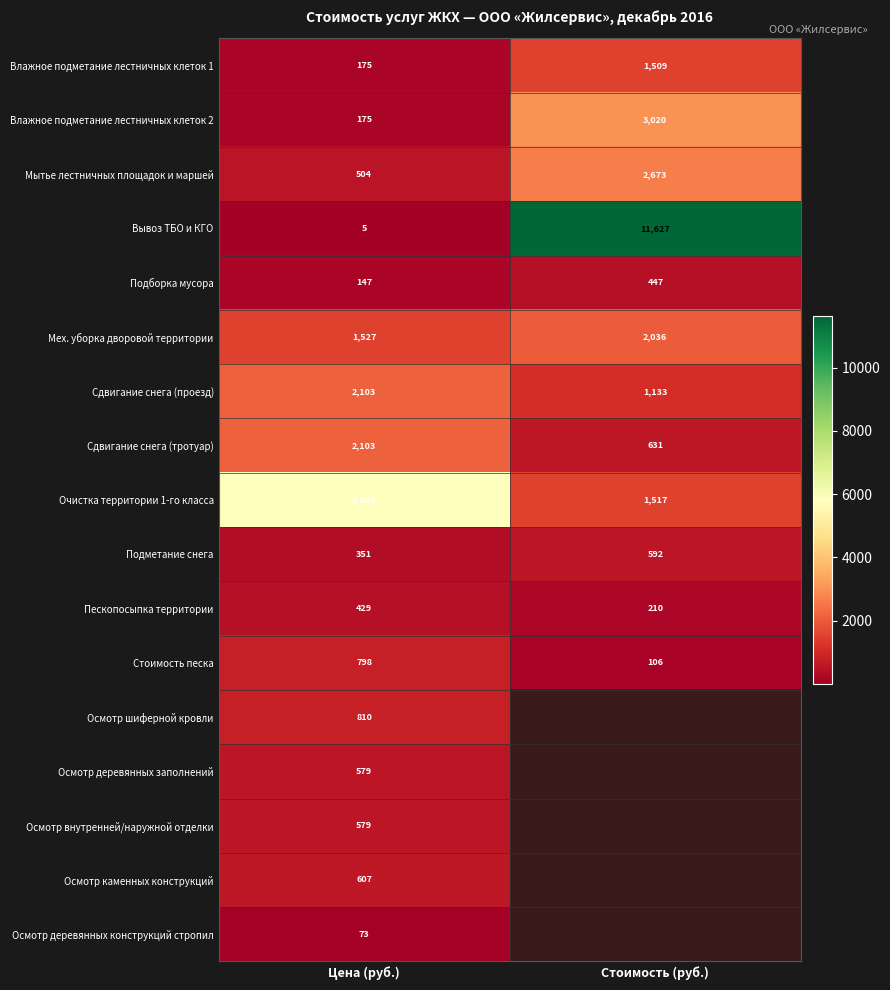

How many distinct data groups are displayed?

17